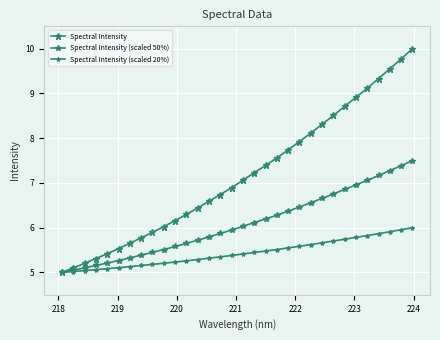

How many lines are shown in the chart?

3